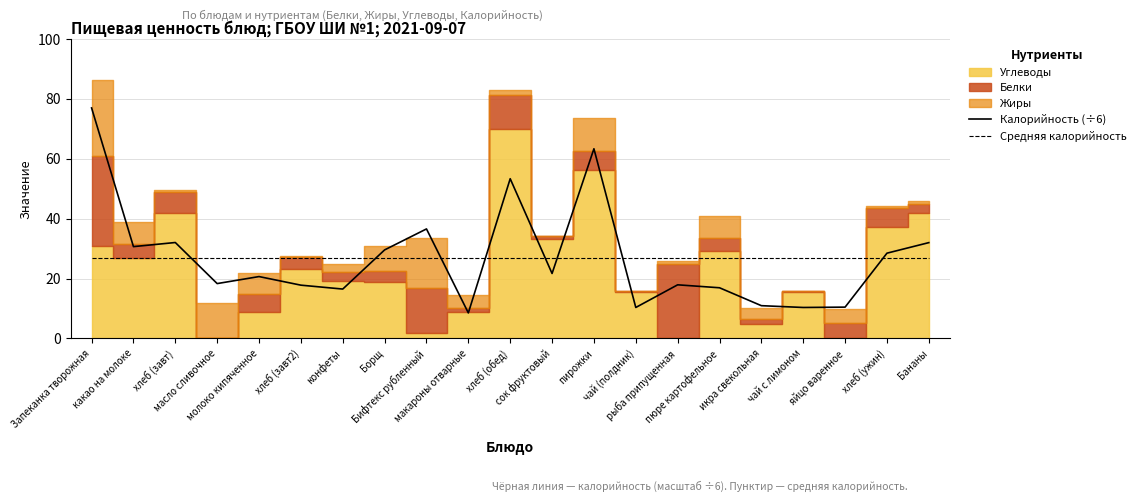

How many lines are shown in the chart?

2